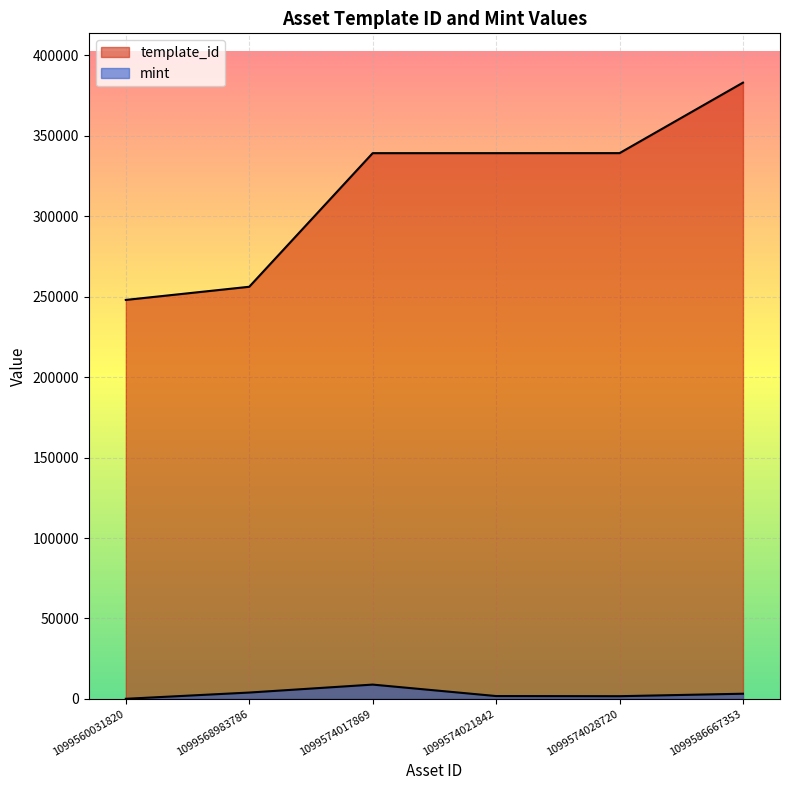

Between 1099568983786 and 1099574021842, which series saw the biggest shift?

template_id